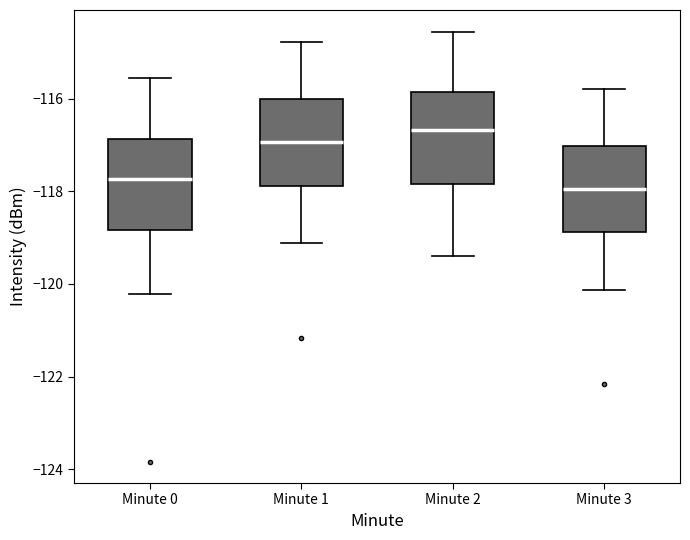

Where is the upper edge of the box for Minute 0 on the y-axis? The values are not printed on the chart, so give them approximately, as read against the axis.

-116.8